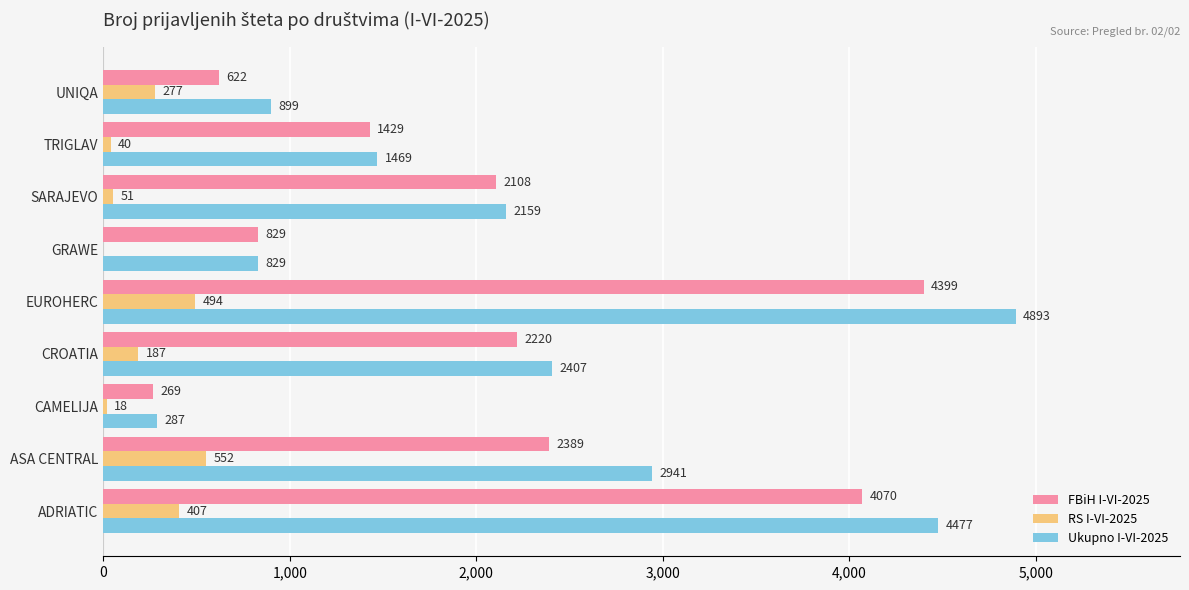

How many series are shown in this chart?

3